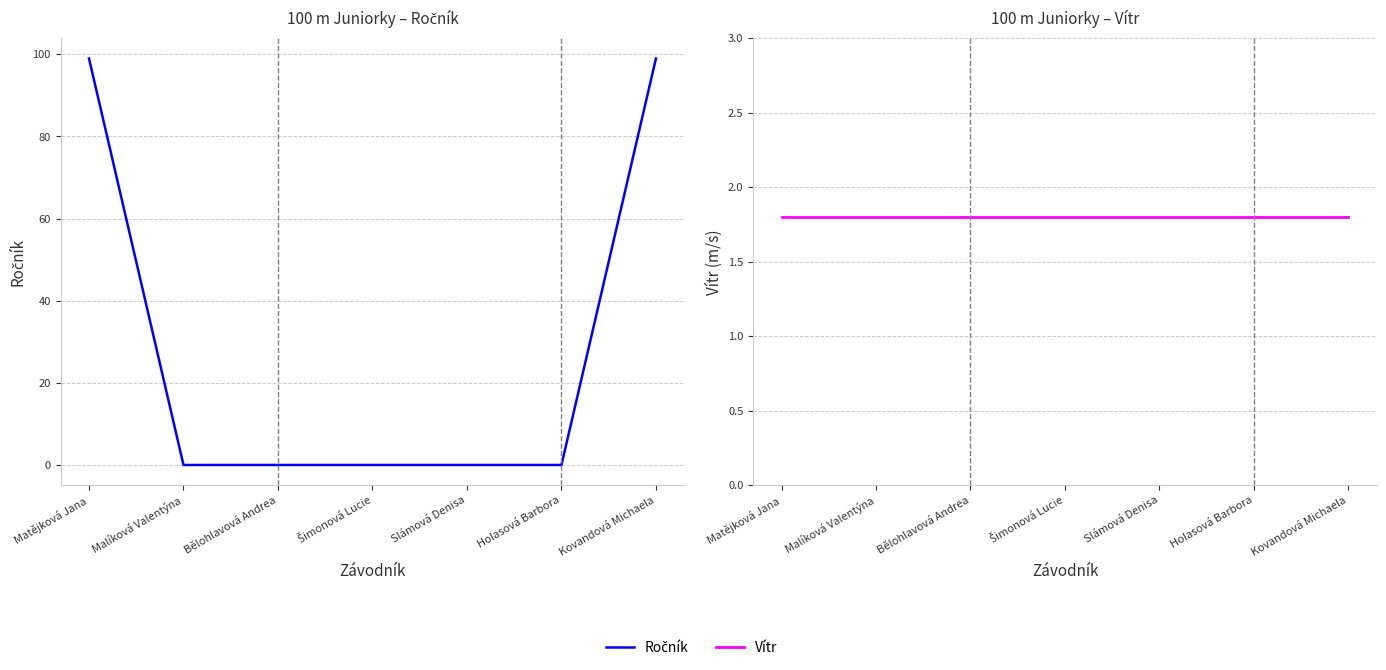

At how many categories does at least one series exceed 98?

2